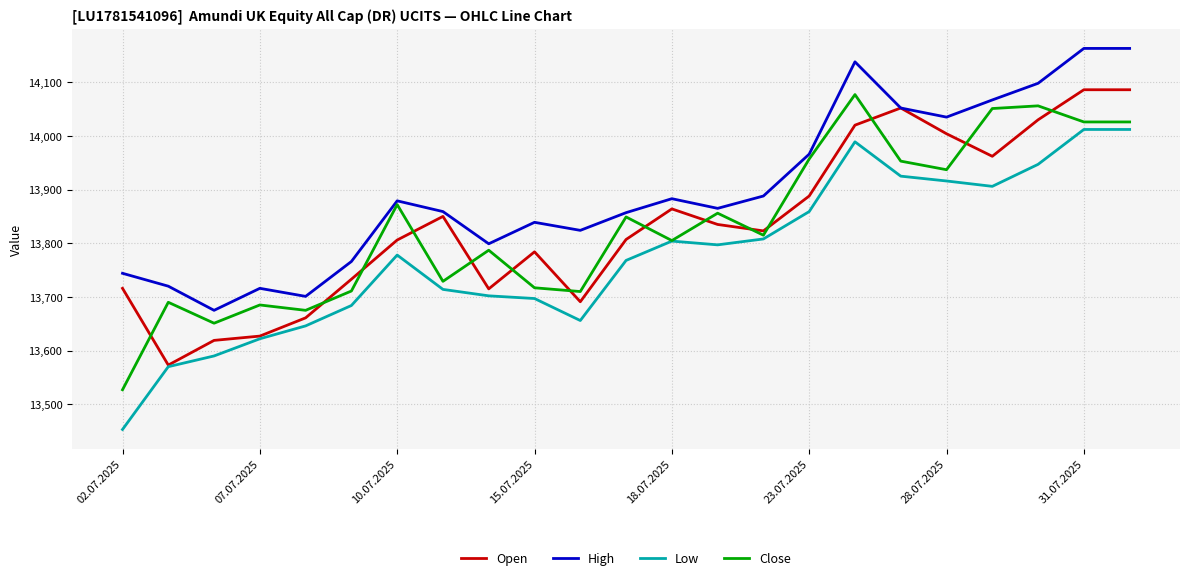

How many interior local peaks does the Close series have?

8